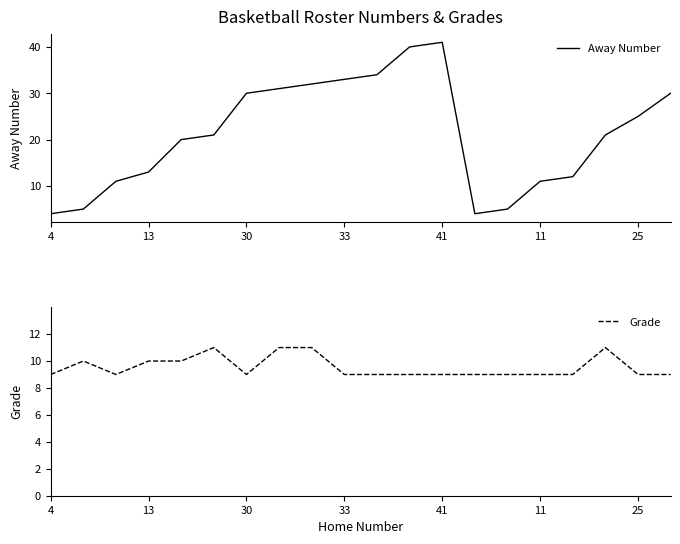

What is the label of the 8th point from the left?

7